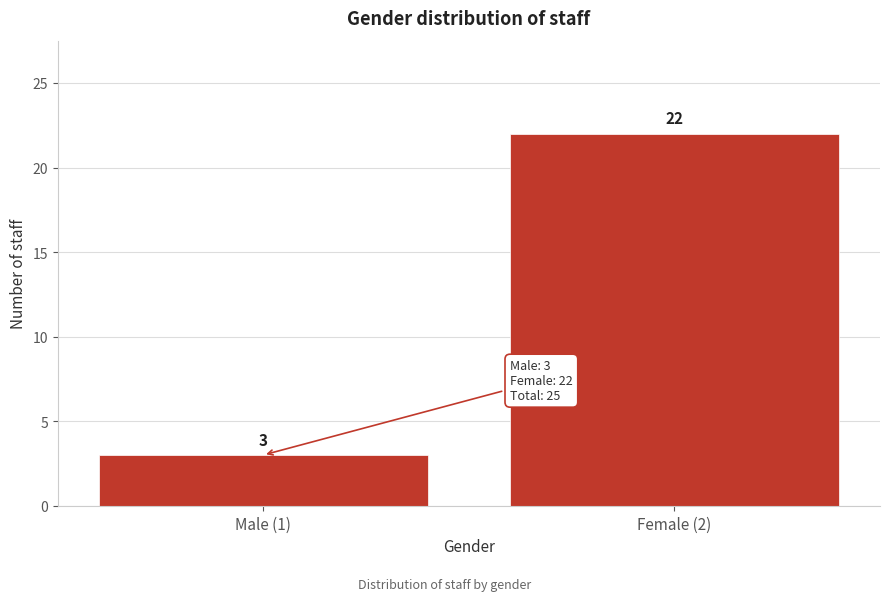

Reading left to right, what are all the values shown in this chart?

Male (1)=3	Female (2)=22